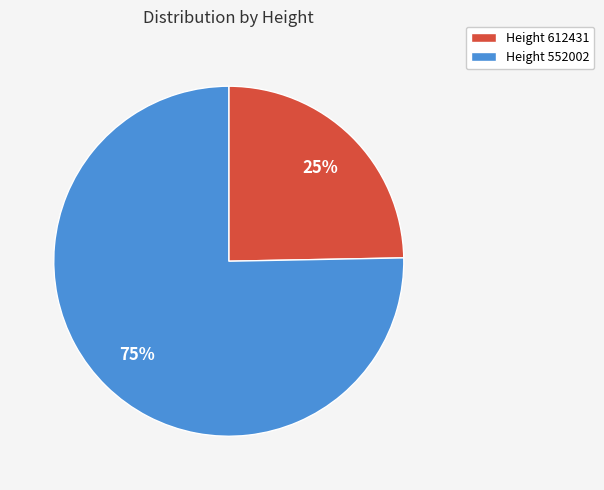

Is there a majority slice in this chart?

Yes